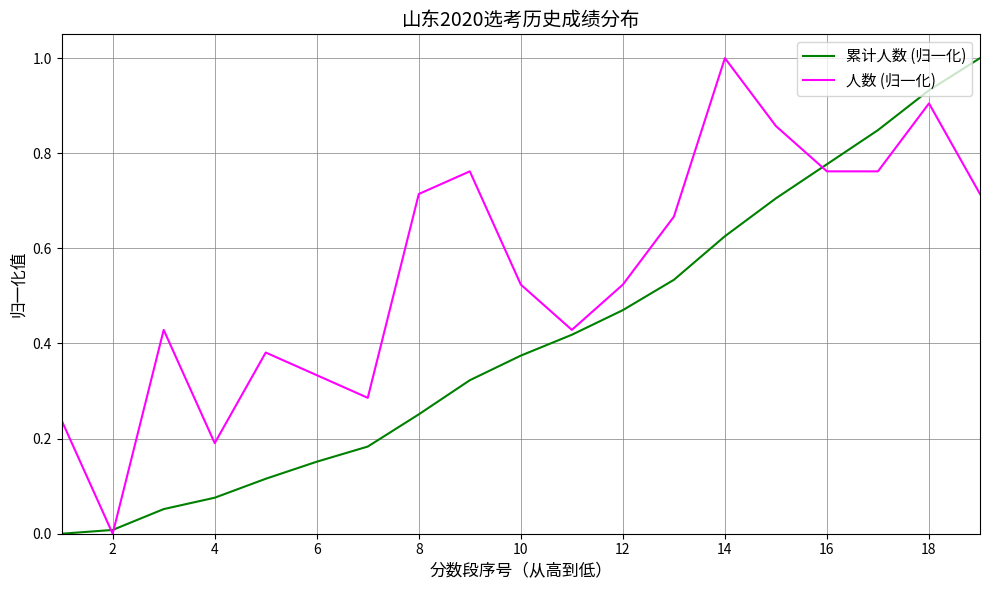

At how many categories does at least one series exceed 0?

19